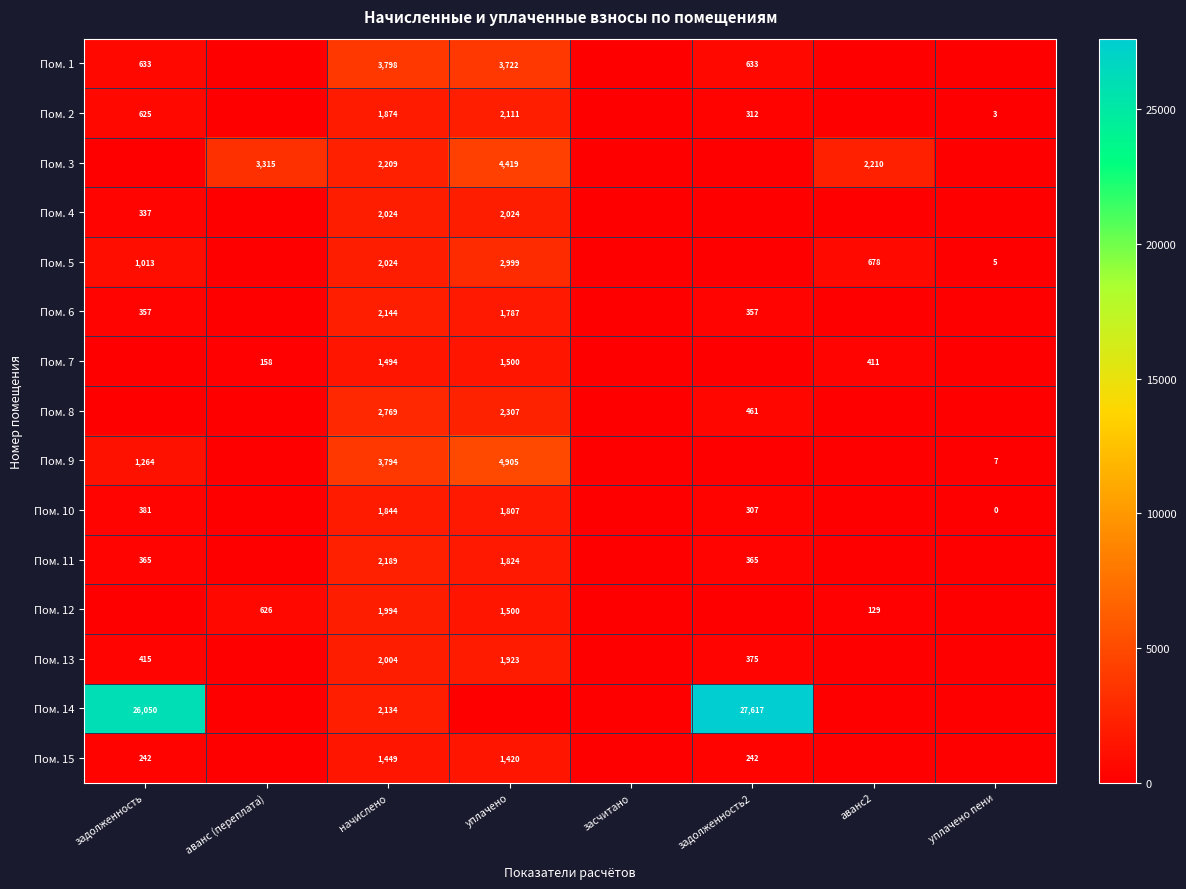

True or false: Пом. 8 has a value of 2307 at уплачено.

True